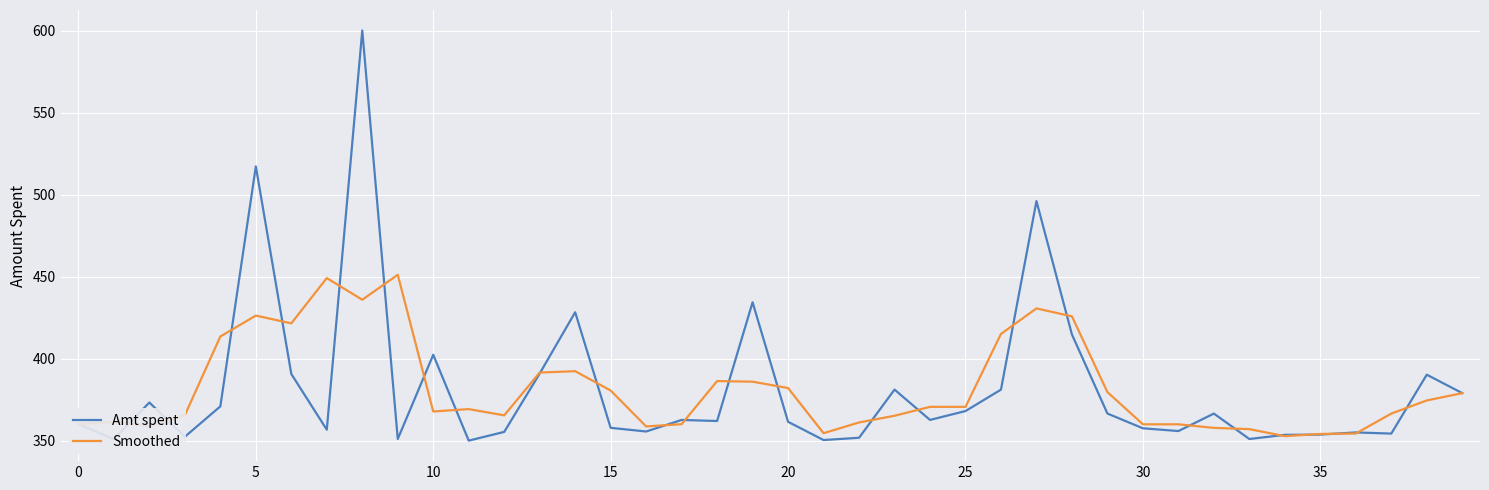

Rank the series by their maximum value, from highest to lowest.

Amt spent, Smoothed